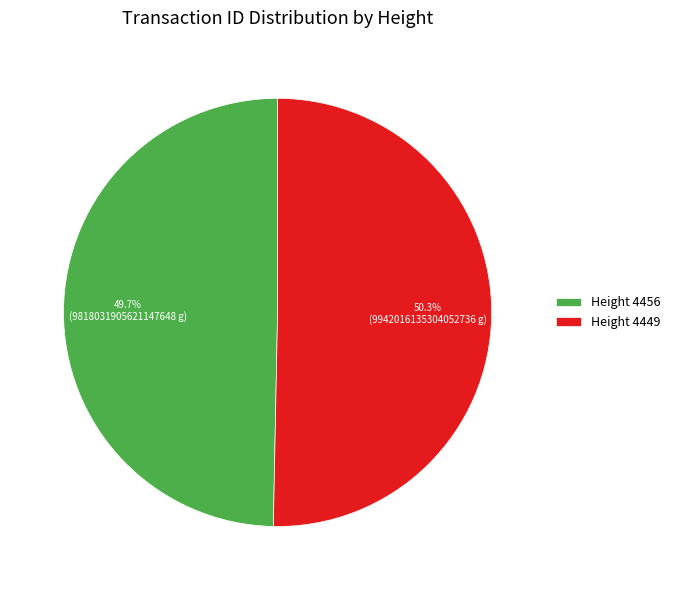

Approximately how many times larger is the value at Height 4456 compared to Height 4449?

1.0